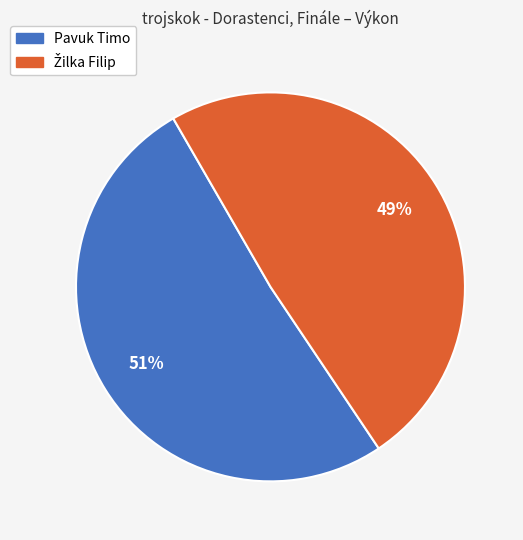

Which category accounts for the majority?

Pavuk Timo